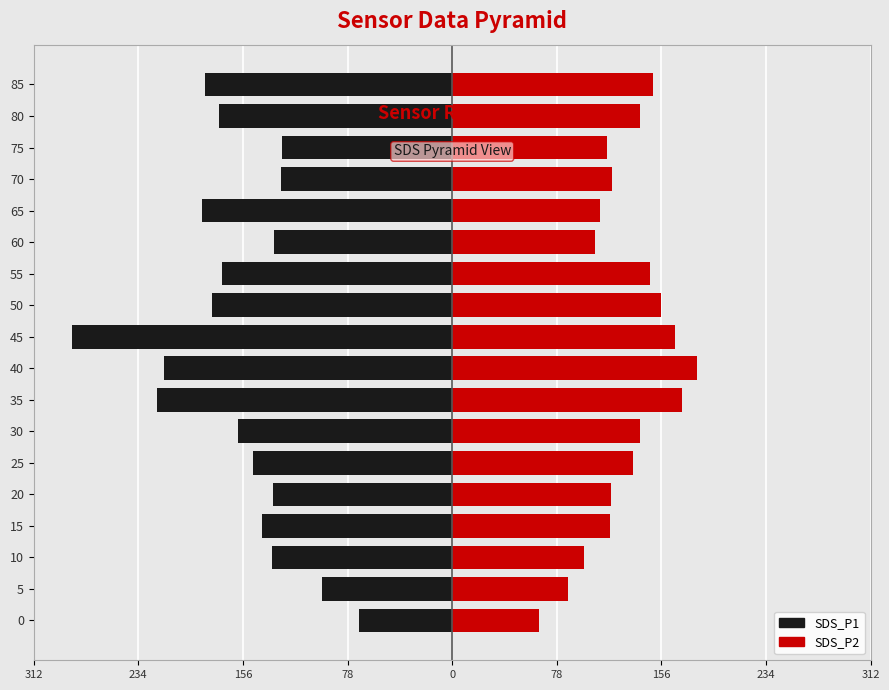

Count the number of data series in this chart.

2